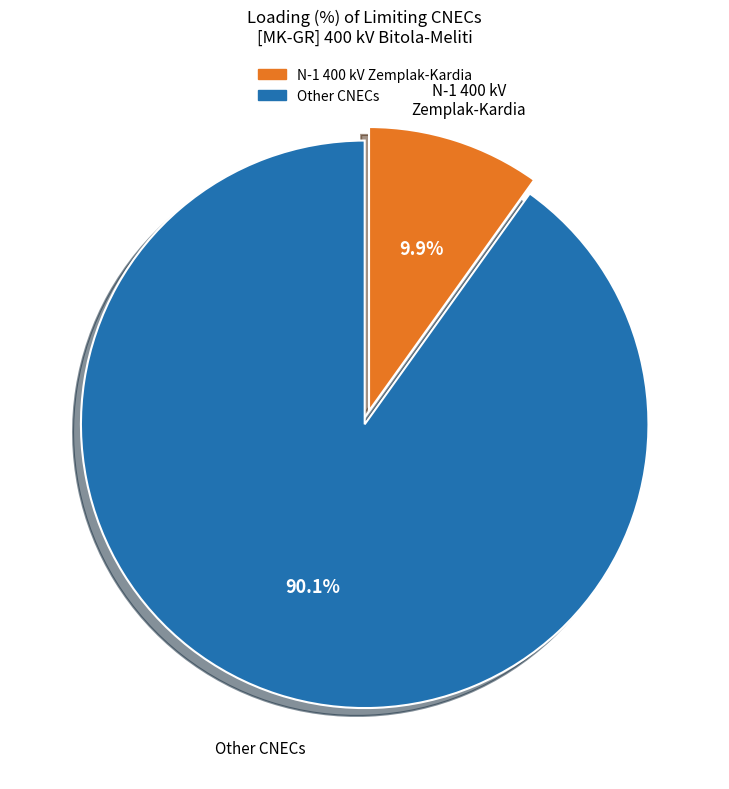

Does any single category account for the majority?

Yes